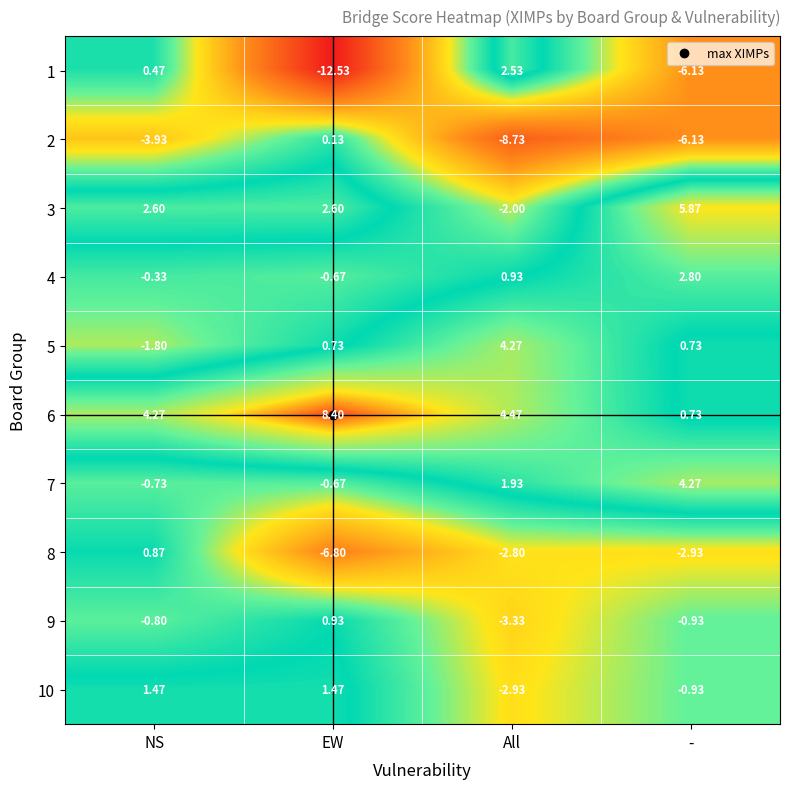

At which label is 1 closest to -5?

-